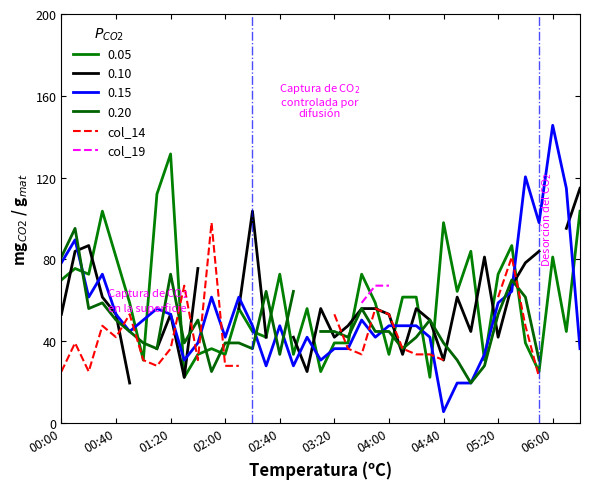

True or false: 0.05 and 0.15 intersect in this chart.

True